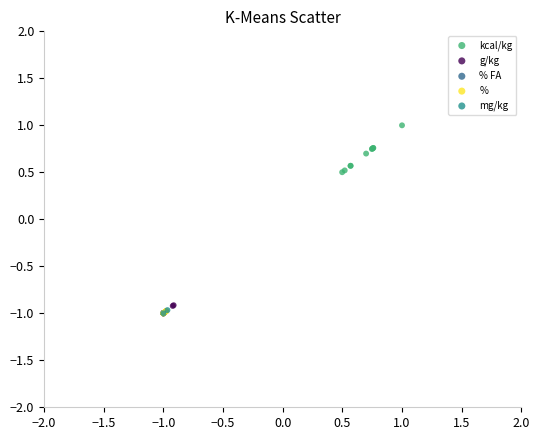

What are all the series names shown in the legend?

kcal/kg, g/kg, % FA, %, mg/kg